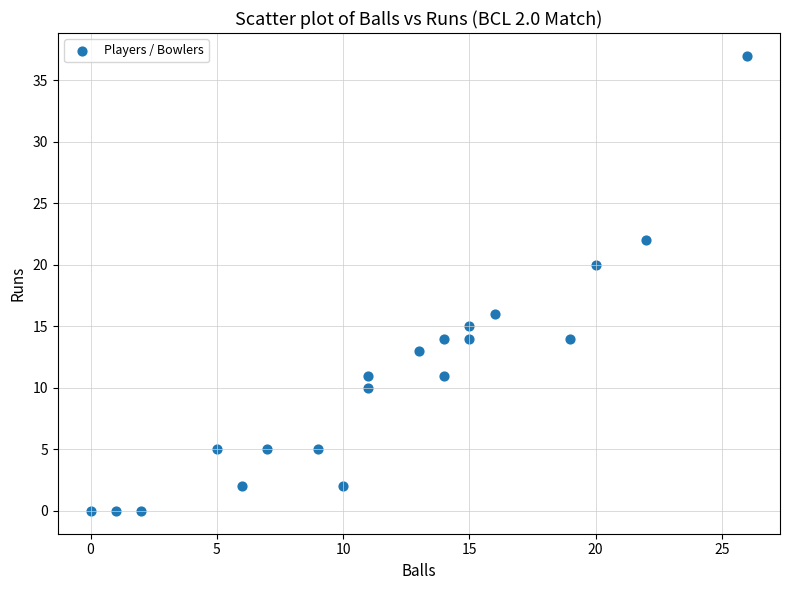

What is the range of X values (max minus min)?

26